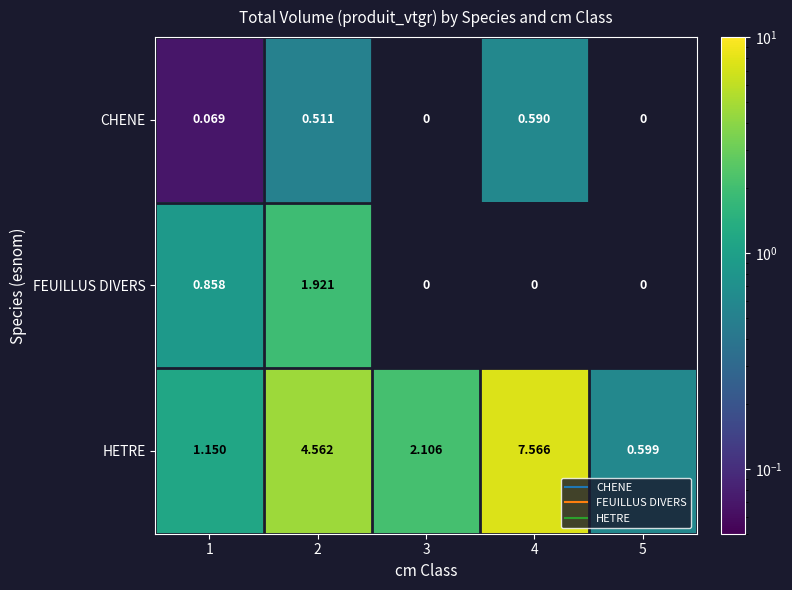

How many data points does each series have?

5